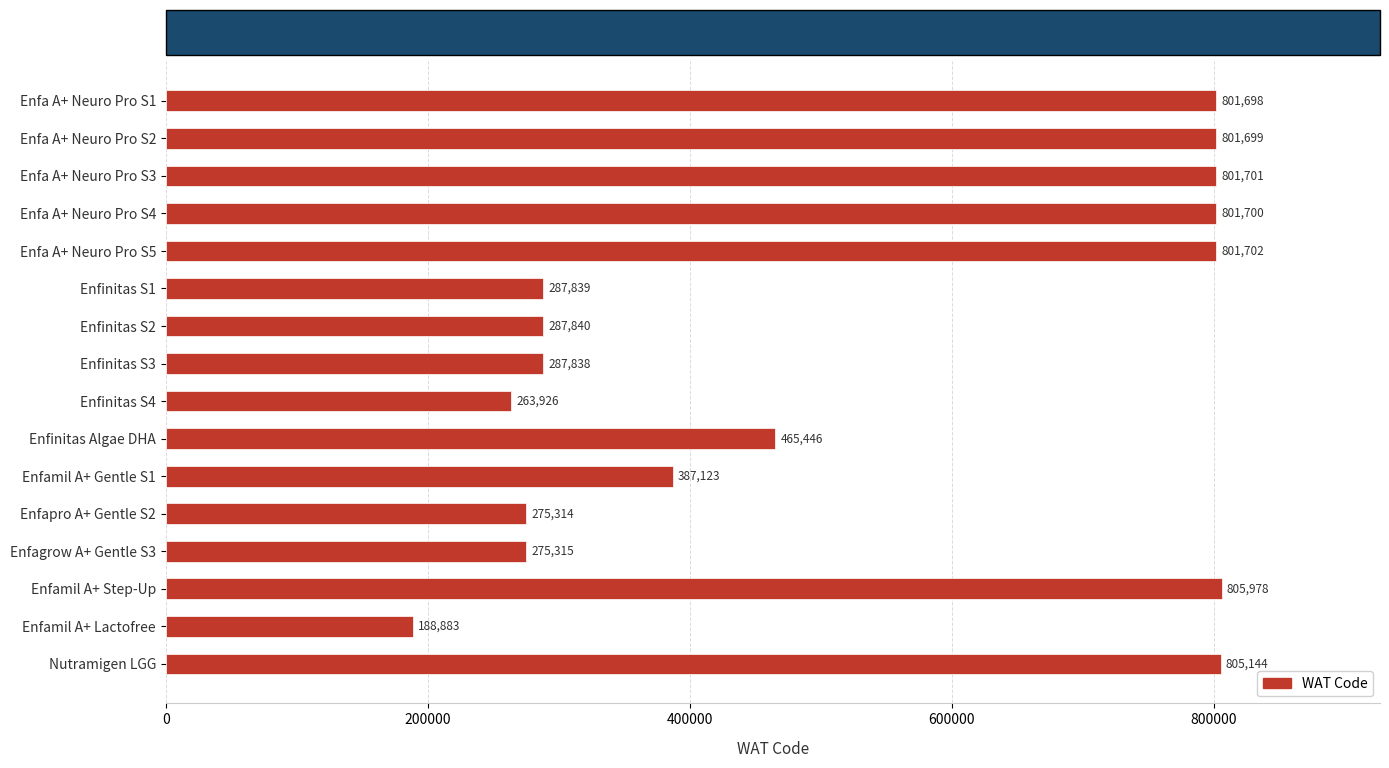

The chart shows a value of 1397920 at Nutramigen LGG. True or false?

False